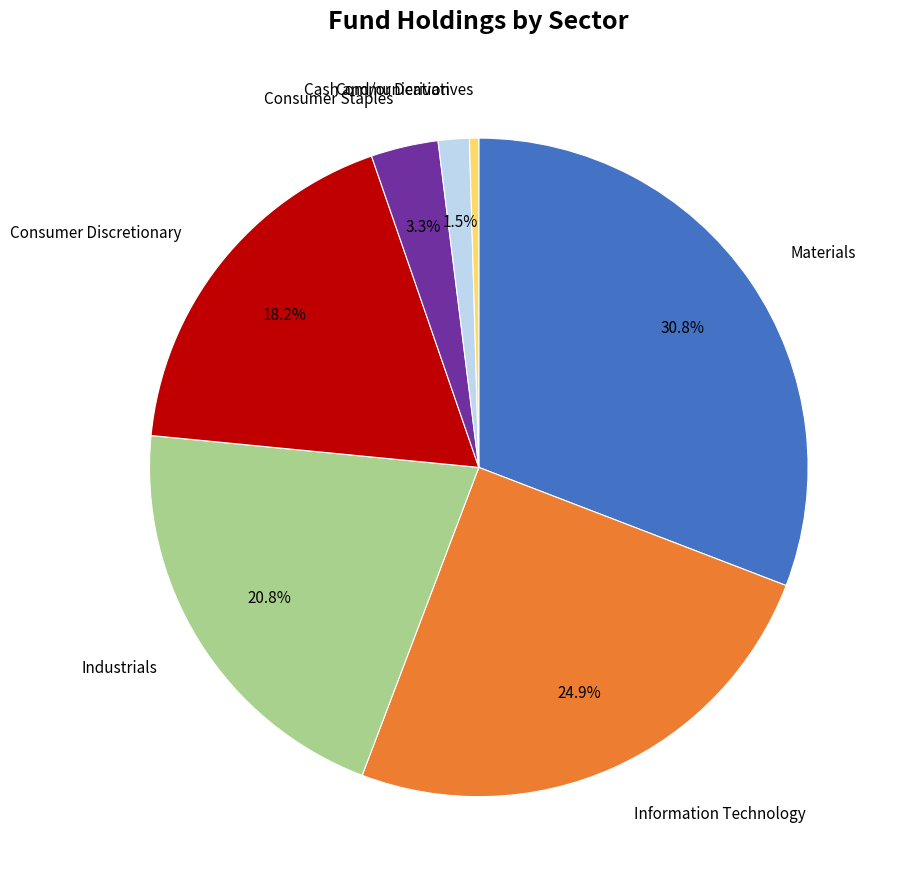

Does any single category account for the majority?

No